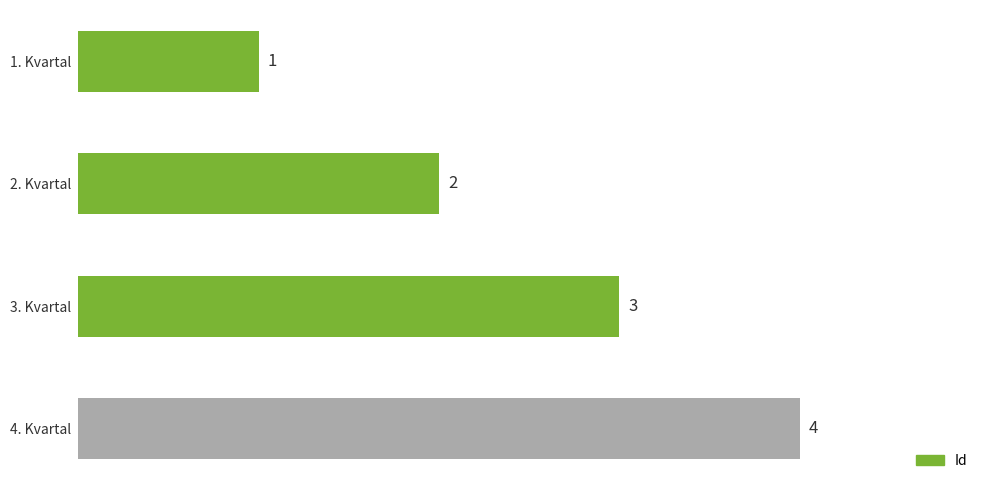

What is the difference between the maximum and minimum values?

3